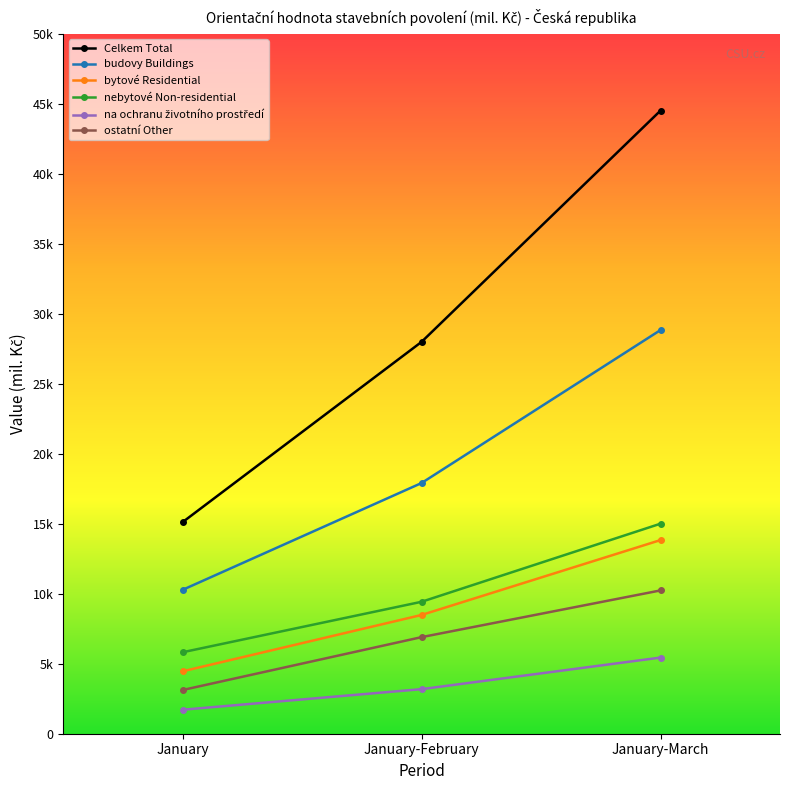

Reading left to right, list all the values displayed in this chart.

Celkem Total: January=15117	January-February=27994	January-March=44517
budovy Buildings: January=10280	January-February=17910	January-March=28839
bytové Residential: January=4459	January-February=8484	January-March=13834
nebytové Non-residential: January=5821	January-February=9426	January-March=15005
na ochranu životního prostředí: January=1714	January-February=3184	January-March=5440
ostatní Other: January=3123	January-February=6900	January-March=10238